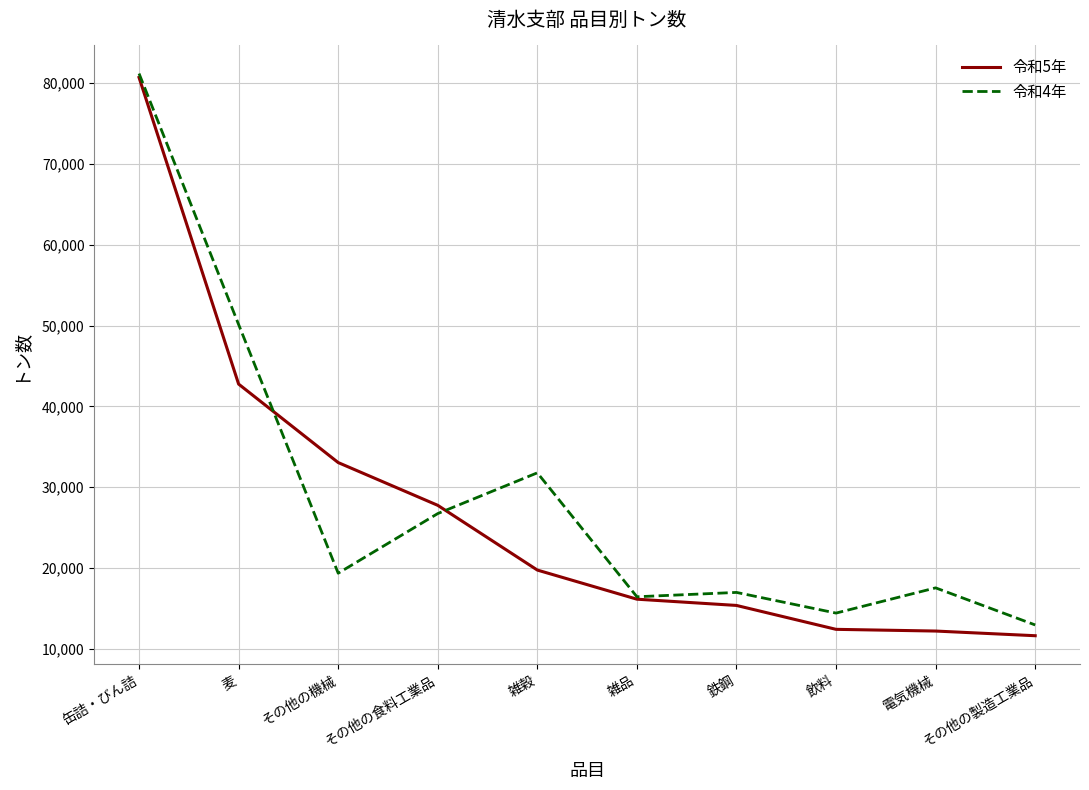

At which label is 令和5年 closest to 46156?

麦